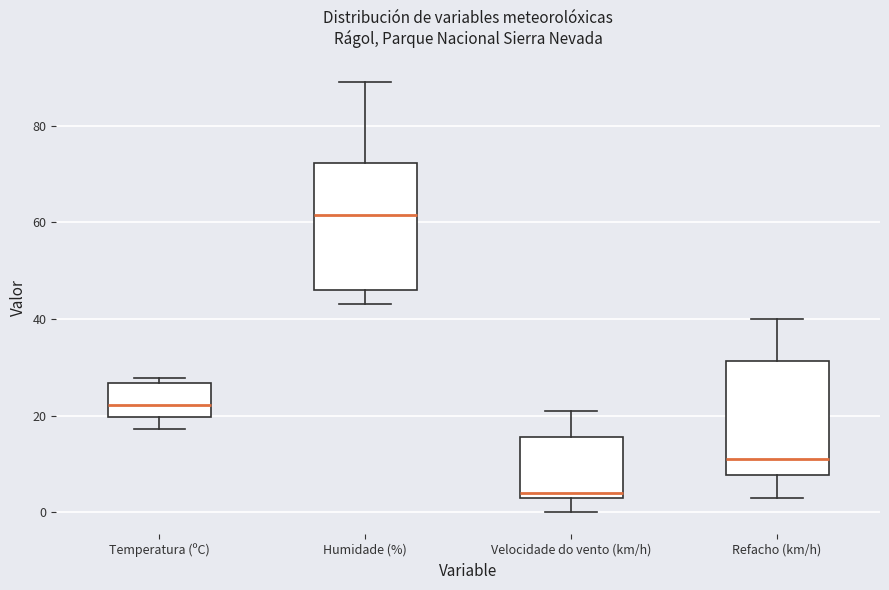

Where does the median line of the box for Refacho (km/h) sit on the y-axis? The values are not printed on the chart, so give them approximately, as read against the axis.

12